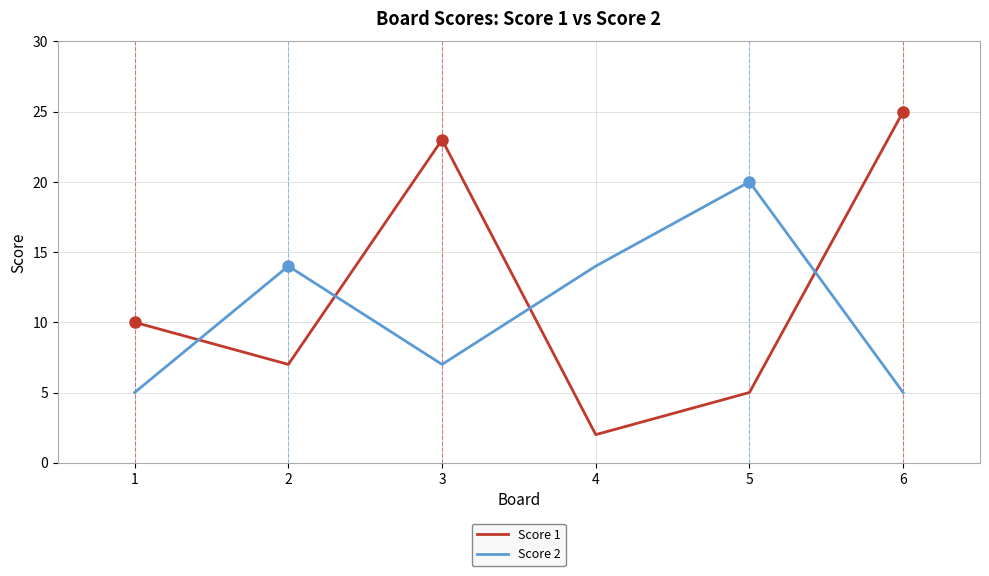

What is the sum of the Score 1 values at 4 and 1?

12